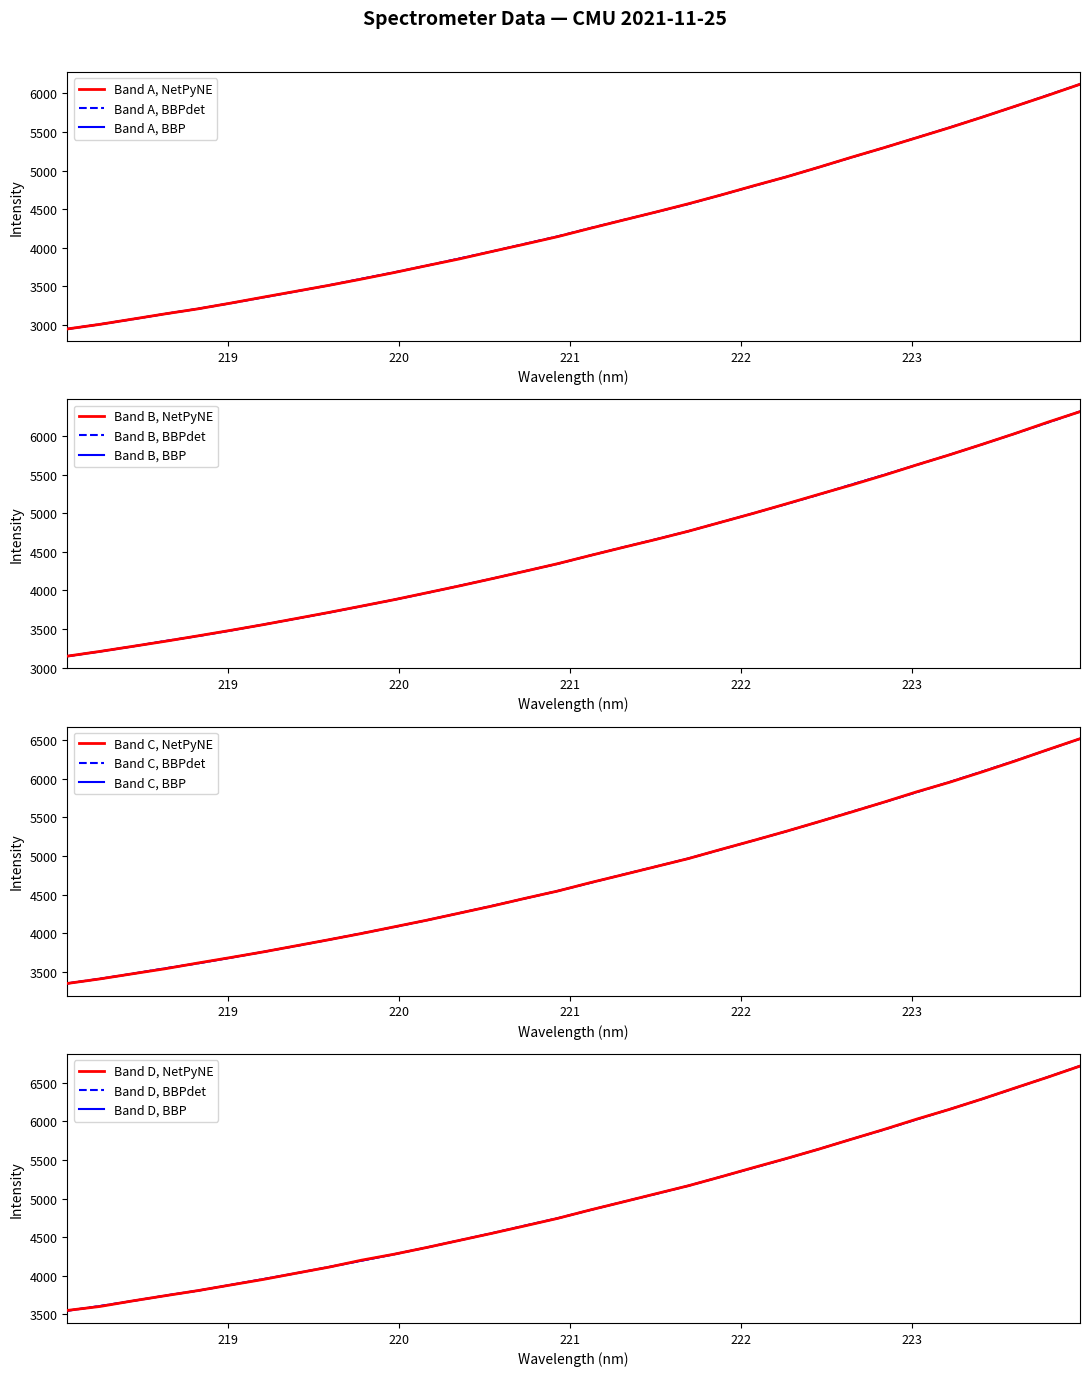

Where is the data nearest to the value 4533?

221.6902